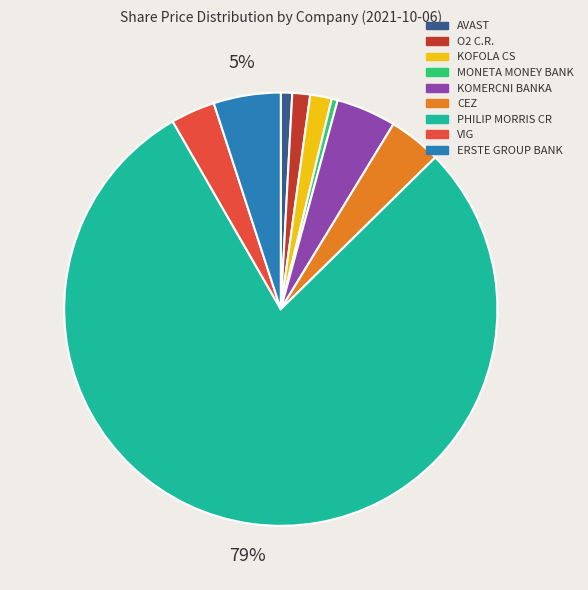

To the nearest percent, what is the average slice percentage?

11%